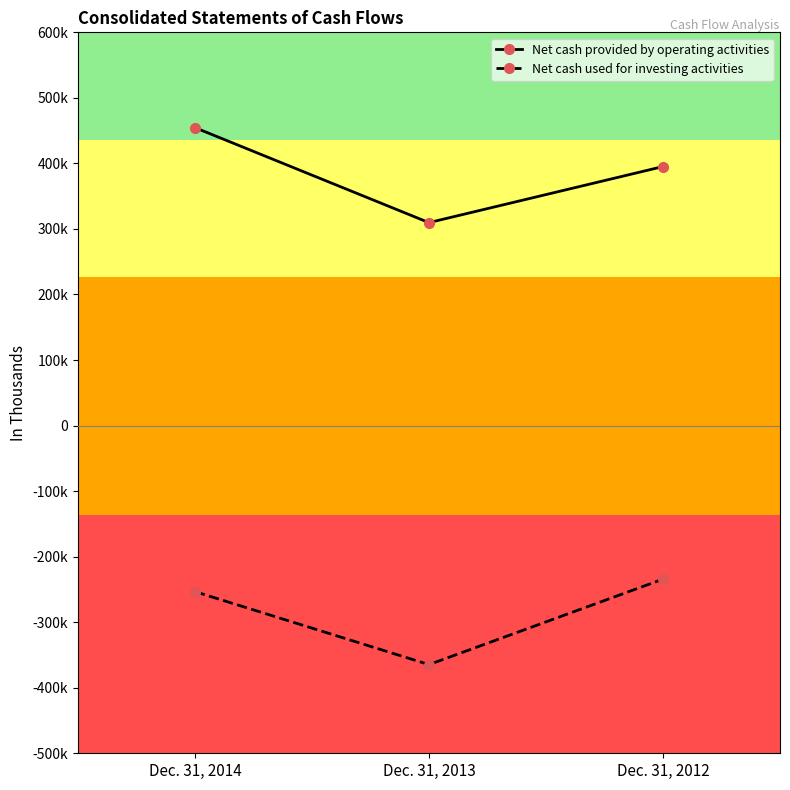

What is the average value of the Net cash used for investing activities series?

-284117